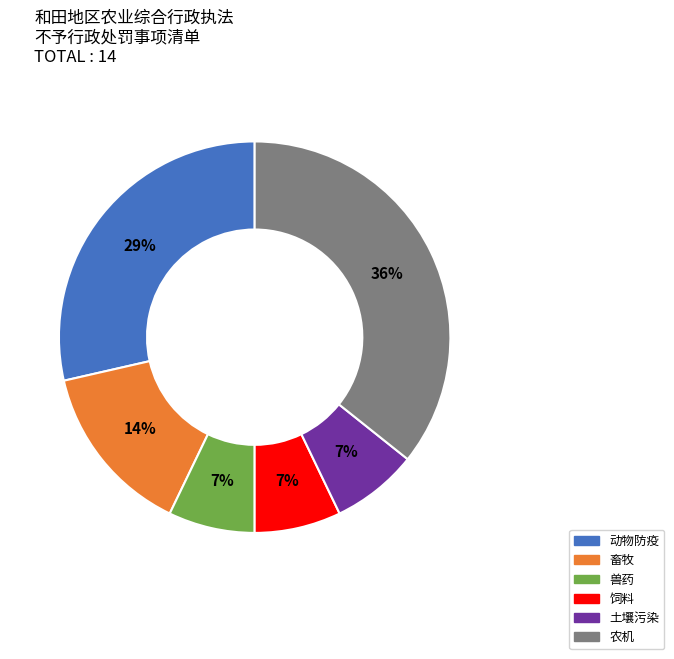

Do 土壤污染 and 农机 together represent more than half of the pie?

No